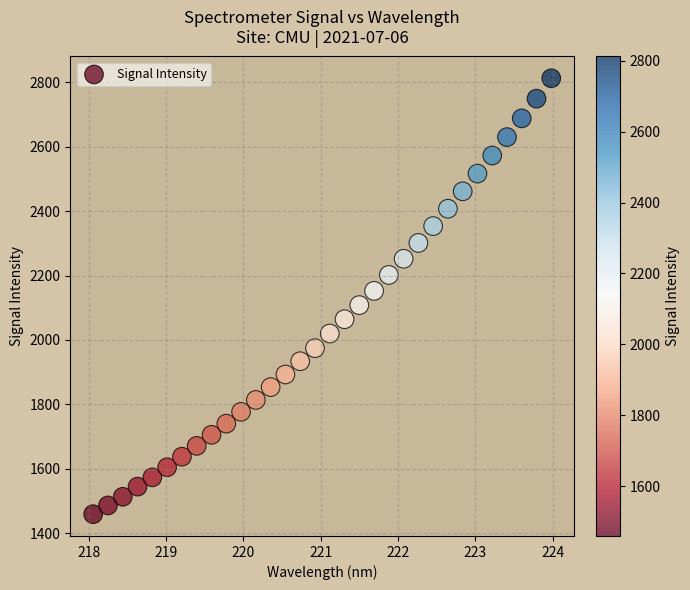

What is the range of X values (max minus min)?

5.9